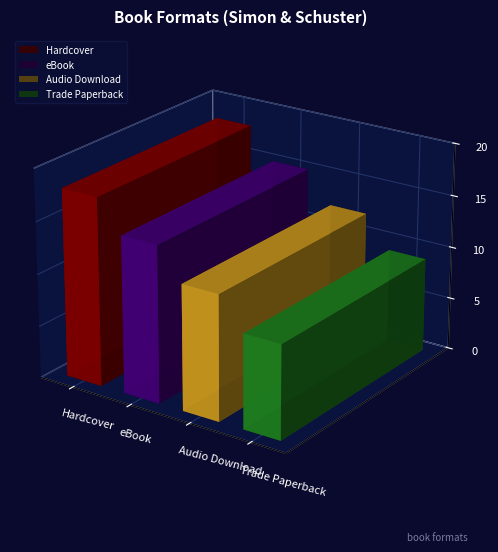

Which has a higher value, Hardcover or Trade Paperback?

Hardcover